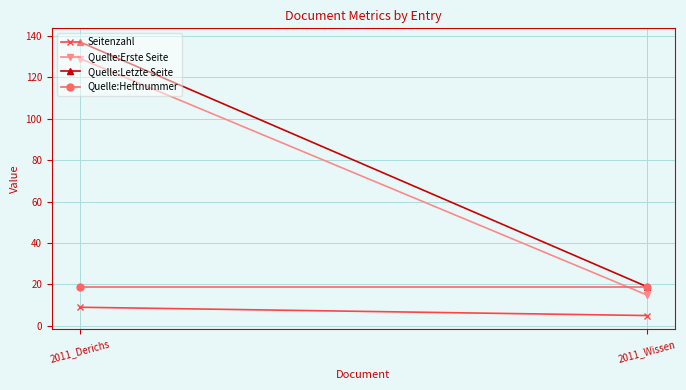

What is the average value of the Quelle:Erste Seite series?

72